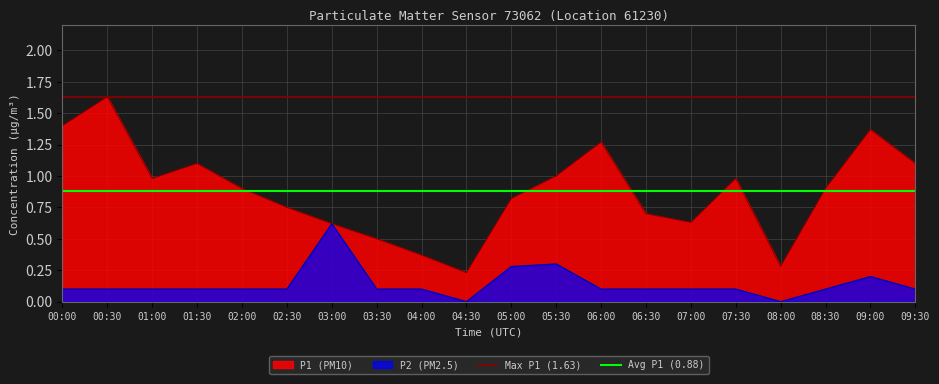

Which has a higher value, 00:30 or 00:00?

00:30